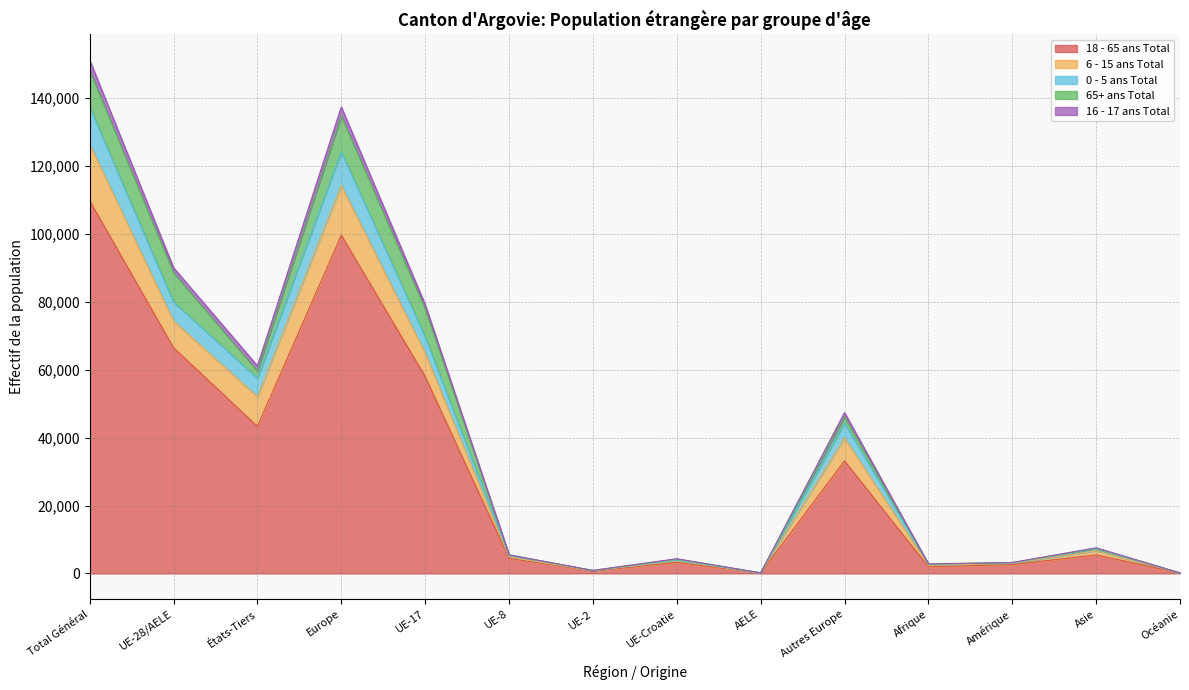

Count the number of categories in the chart.

14